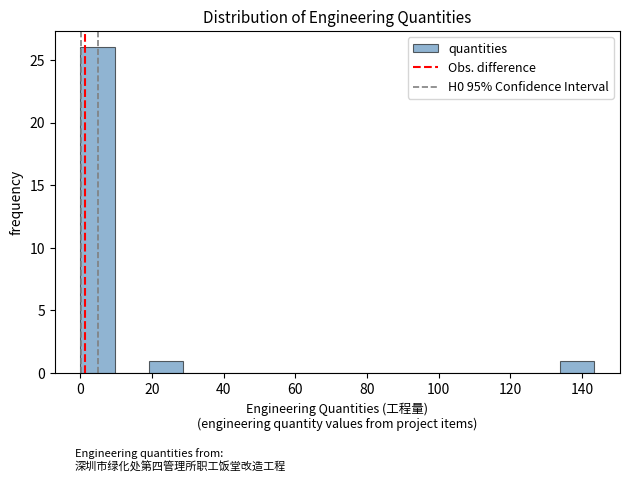

How tall is the bar that spans 134 to 144 on the x-axis? Neither the bar edges nor the heights are printed on the chart, so give them approximately, as read against the axes.

1